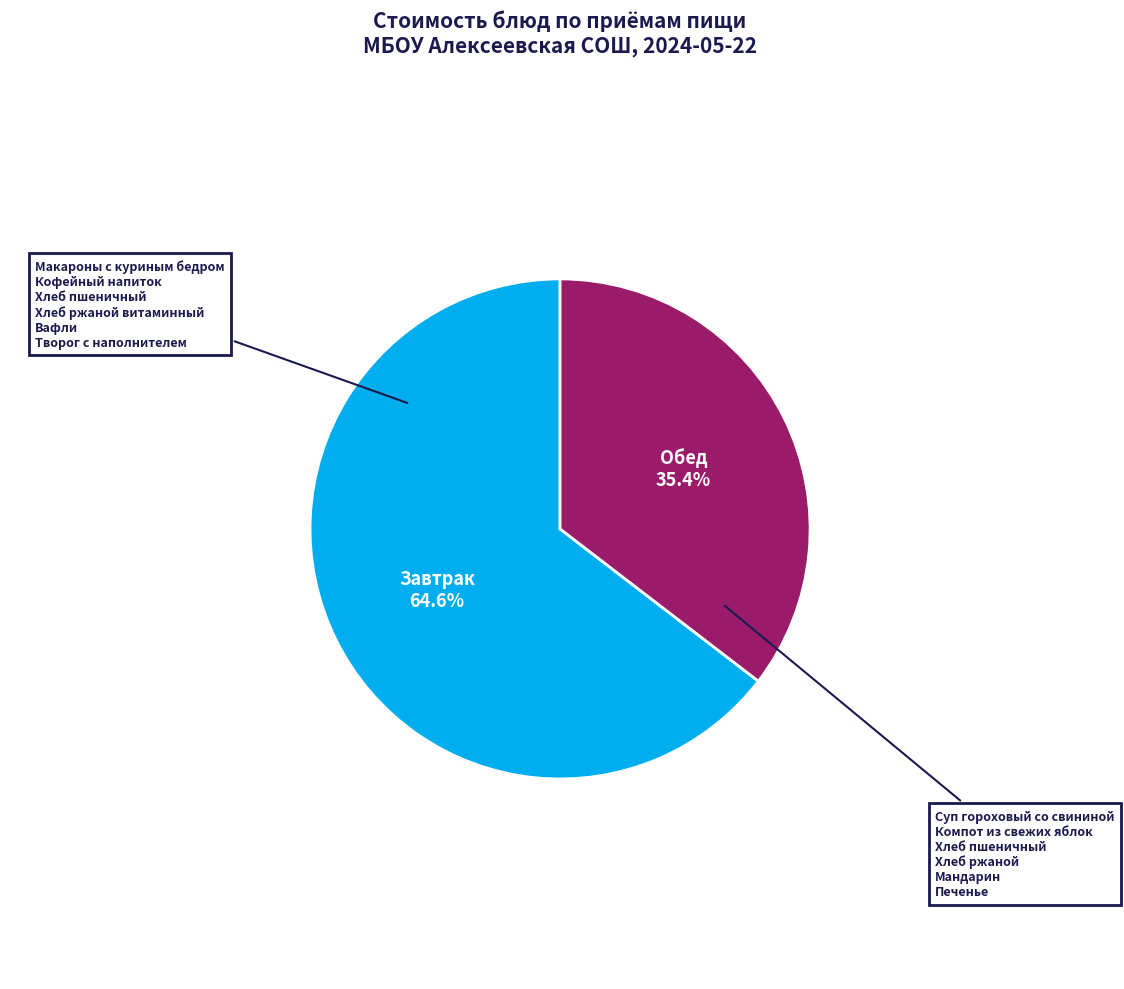

Does any single category account for the majority?

Yes